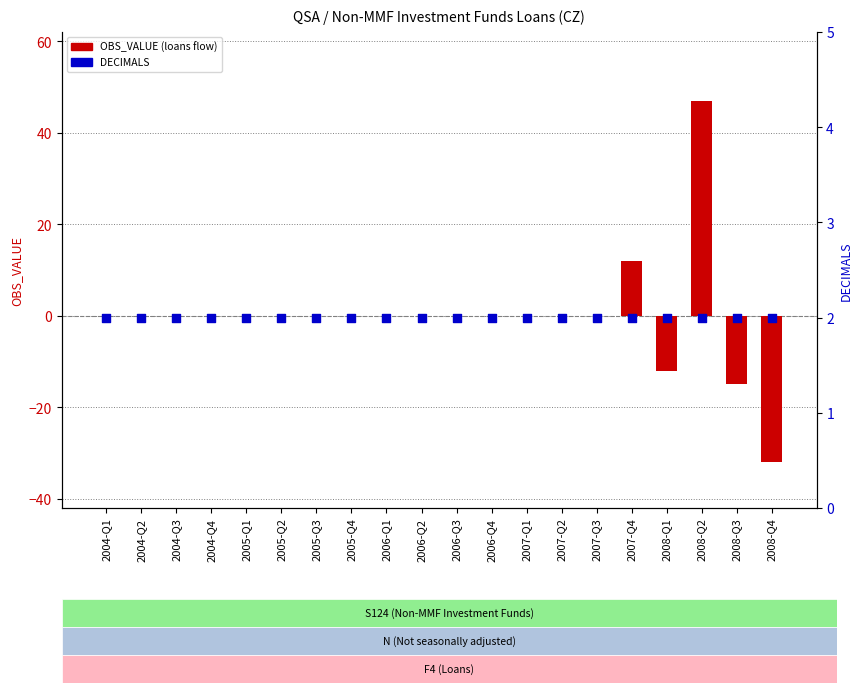

Is the value of DECIMALS at 2008-Q2 greater than the value of OBS_VALUE at 2006-Q3?

Yes